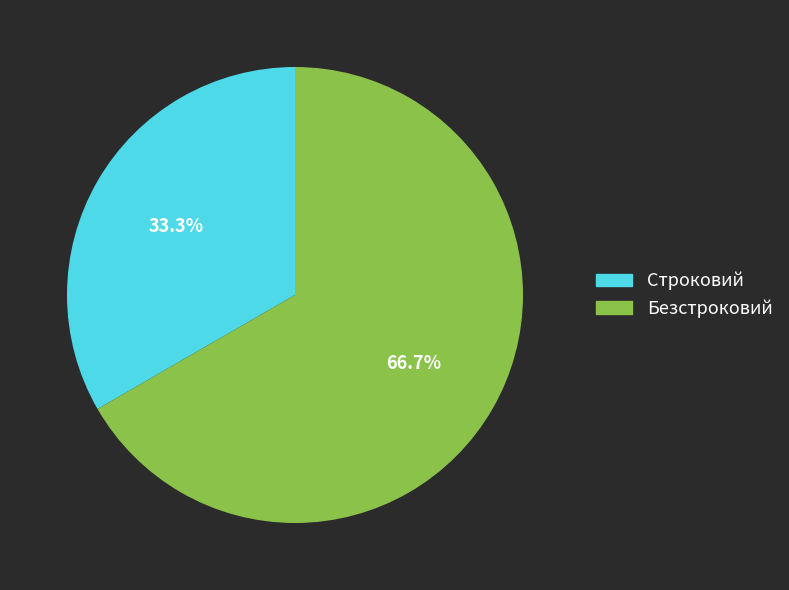

Does Строковий represent more than half of the total?

No